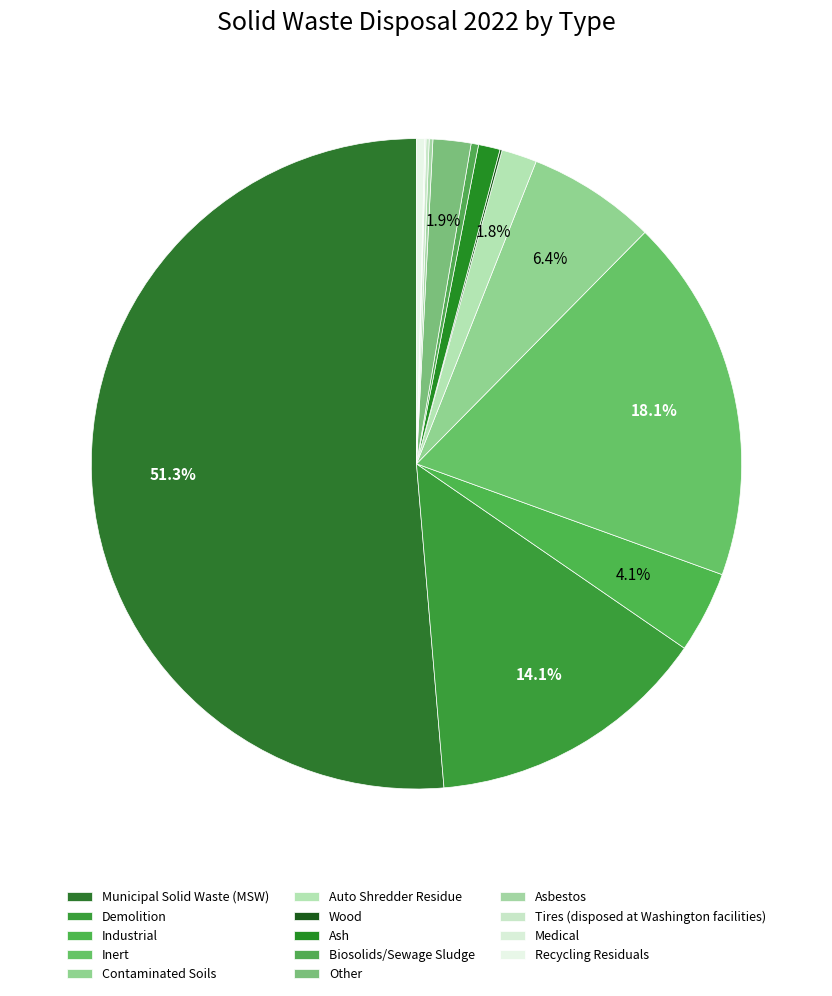

Which slice represents more than half of the pie?

Municipal Solid Waste (MSW)